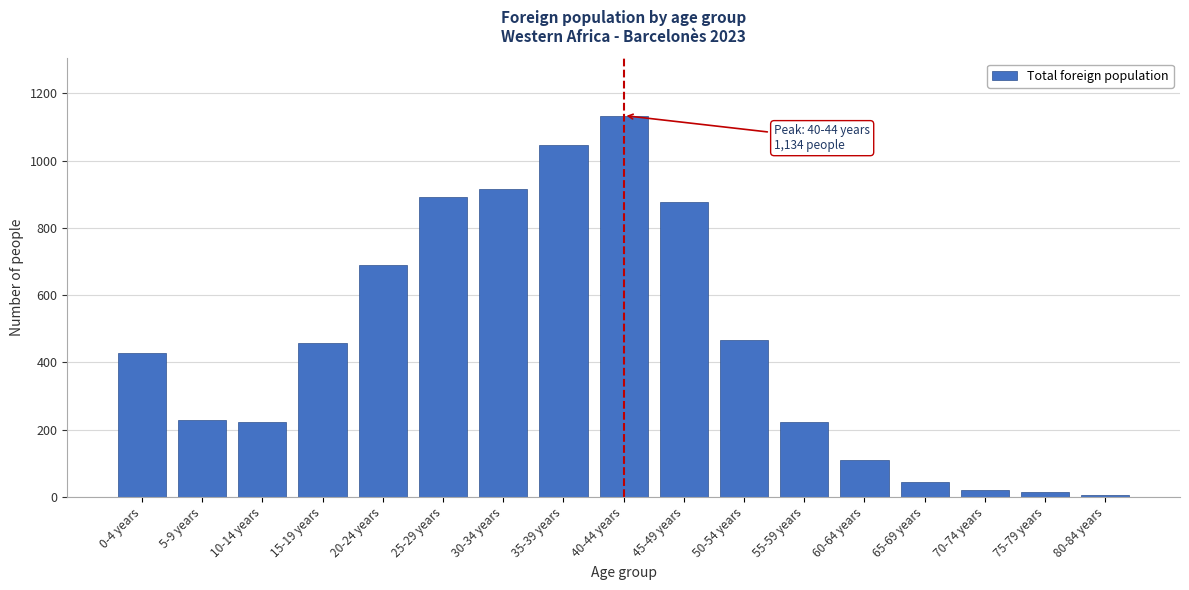

What is the change in value from 10-14 years to 30-34 years?

+692